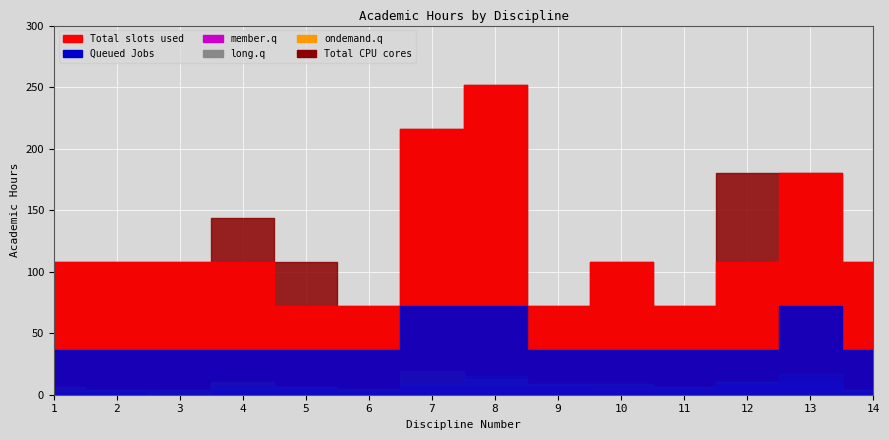

Rank the categories by Queued Jobs value from lowest to highest.

1, 2, 3, 4, 5, 6, 9, 10, 11, 12, 14, 7, 8, 13